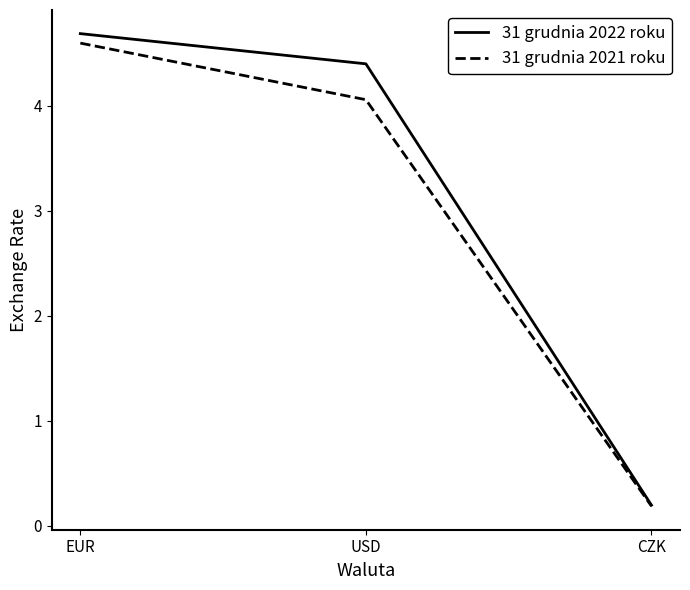

What is the highest value of the 31 grudnia 2021 roku series?

4.6